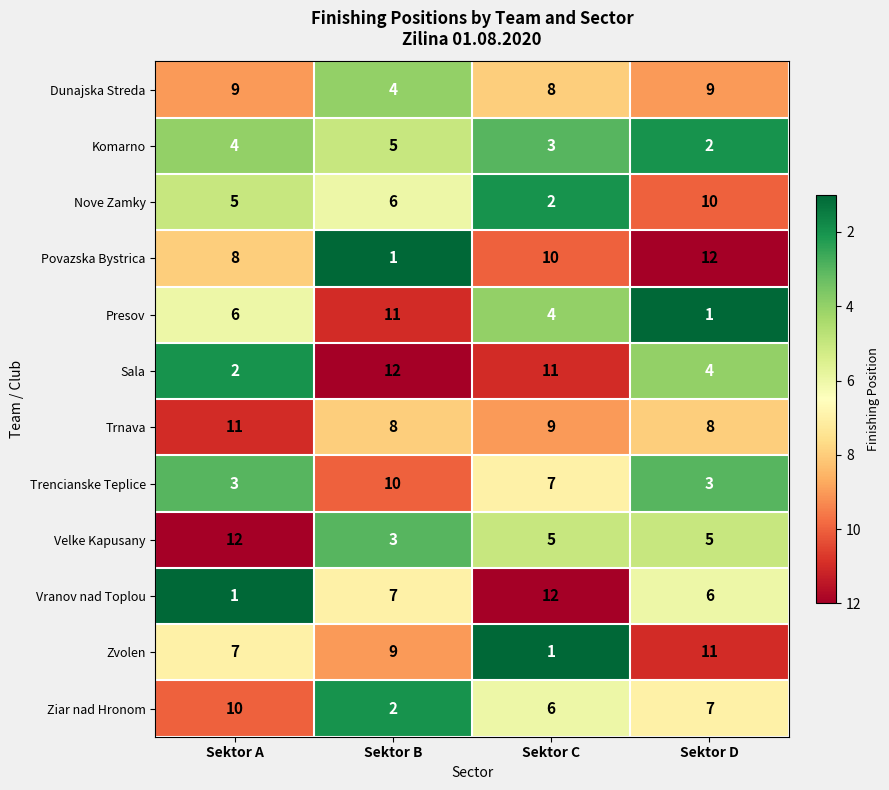

What is the average value of the Presov series?

6